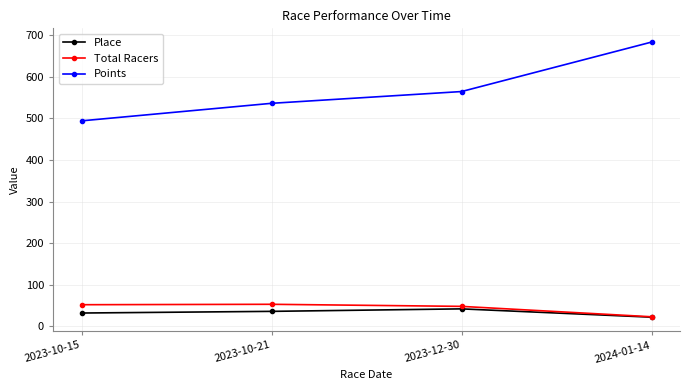

What is the approximate value of Points at 2024-01-14?

683.6